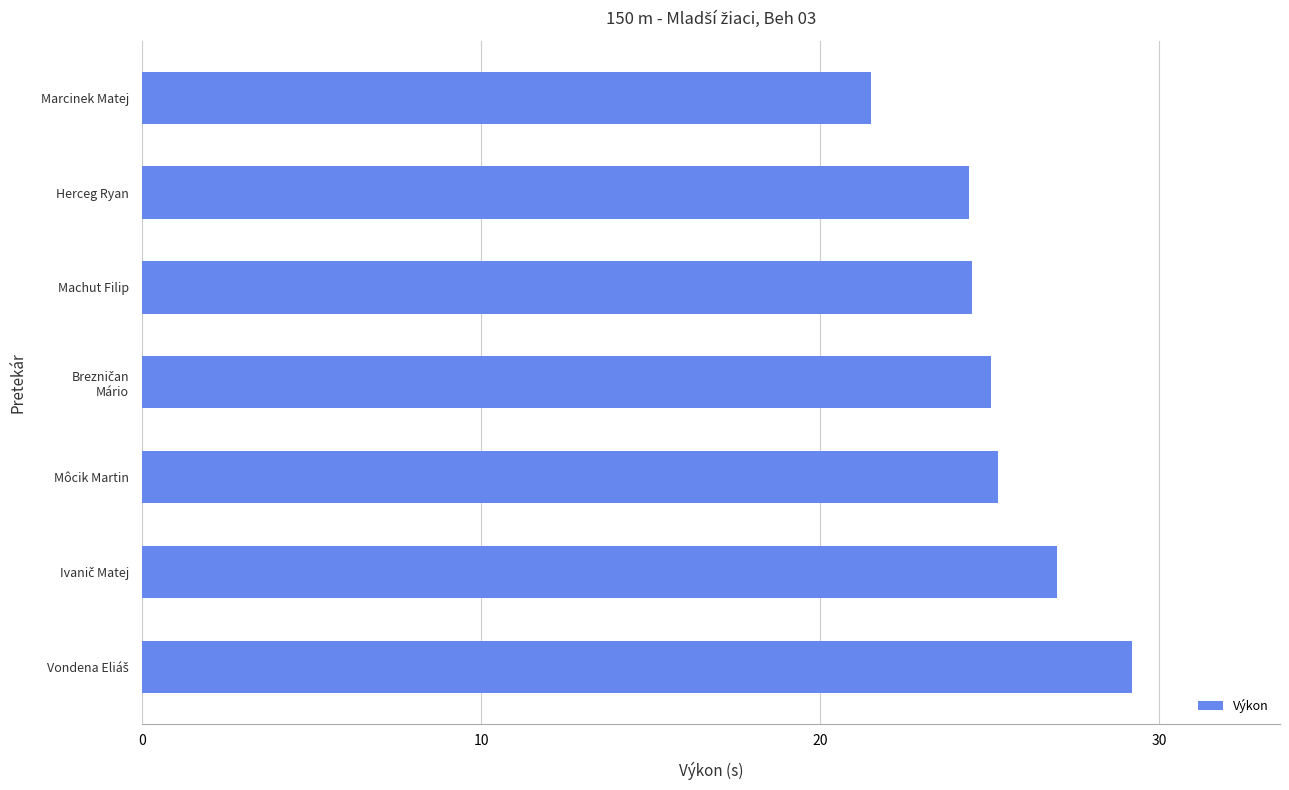

What is the sum of all values?

176.8